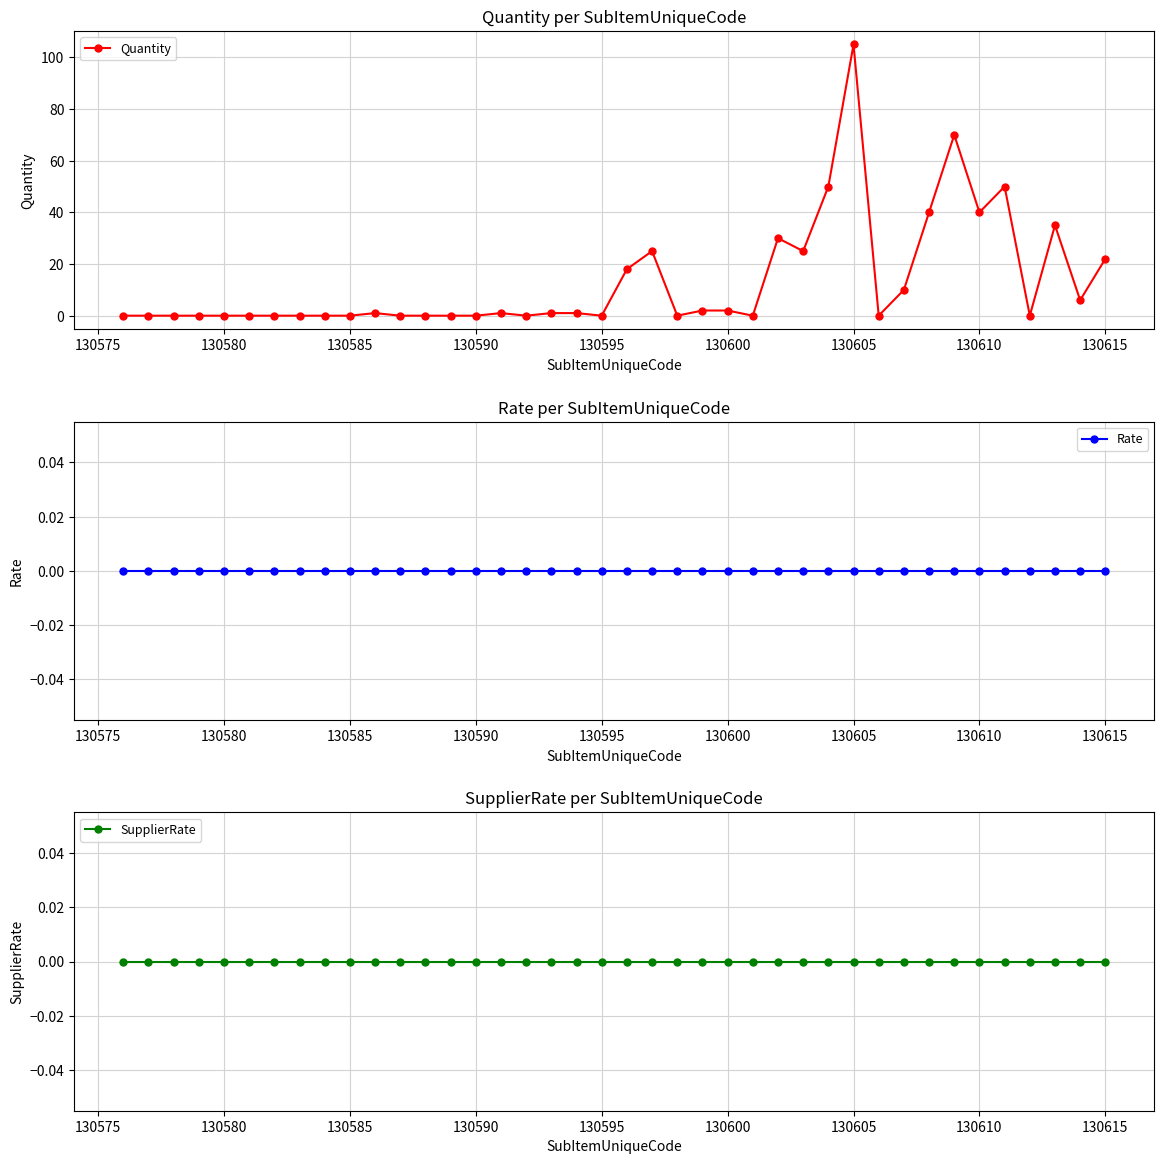

How many data points in Quantity are above 1?

16